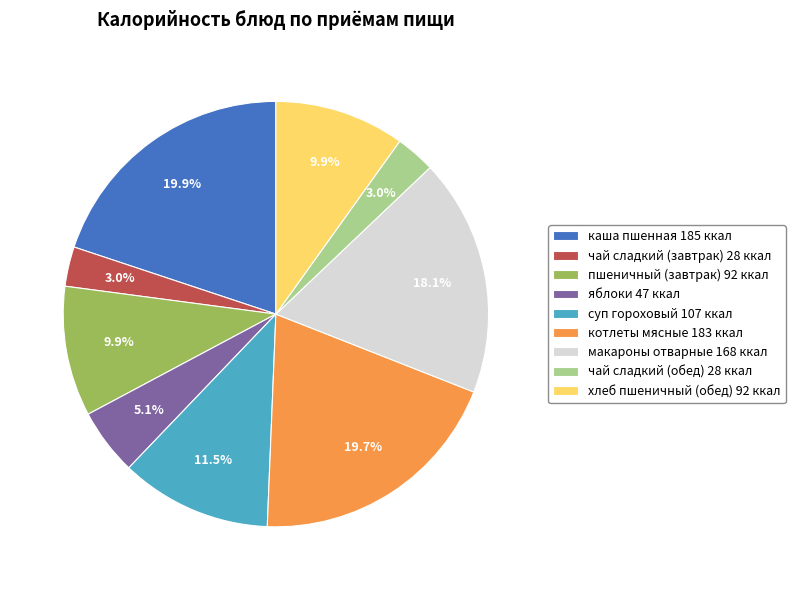

Do котлеты мясные and яблоки together represent more than half of the pie?

No